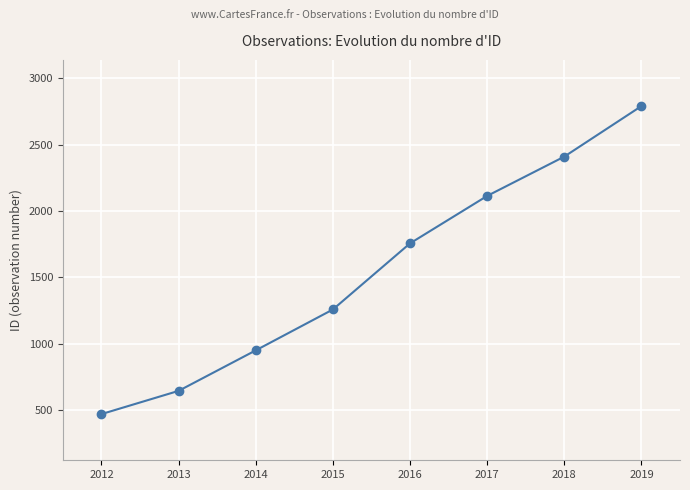

List the labels in order of value, largest first.

2019, 2018, 2017, 2016, 2015, 2014, 2013, 2012